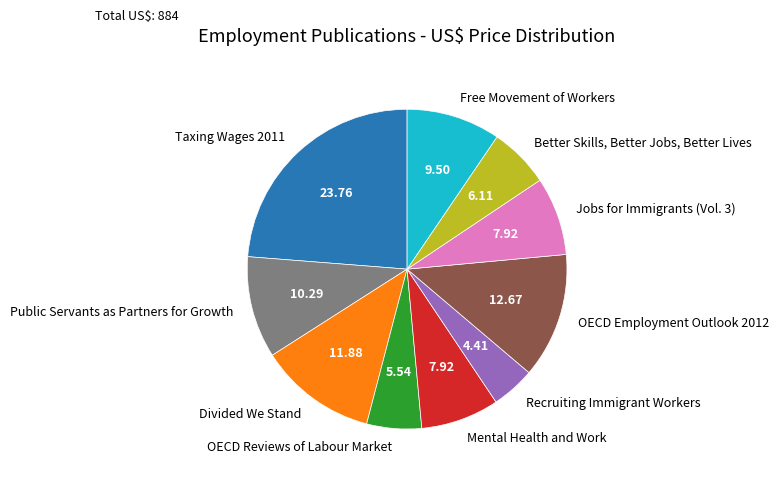

How many segments does this pie chart have?

10